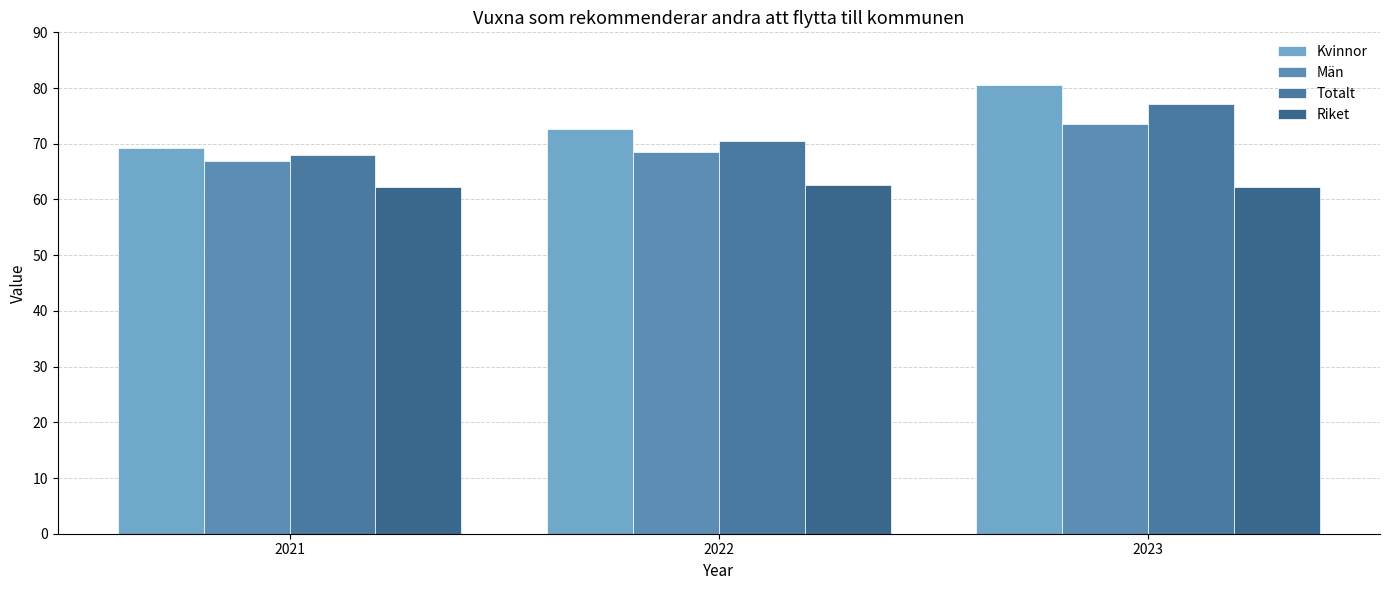

Which category has the lowest value in the Riket series?

2021